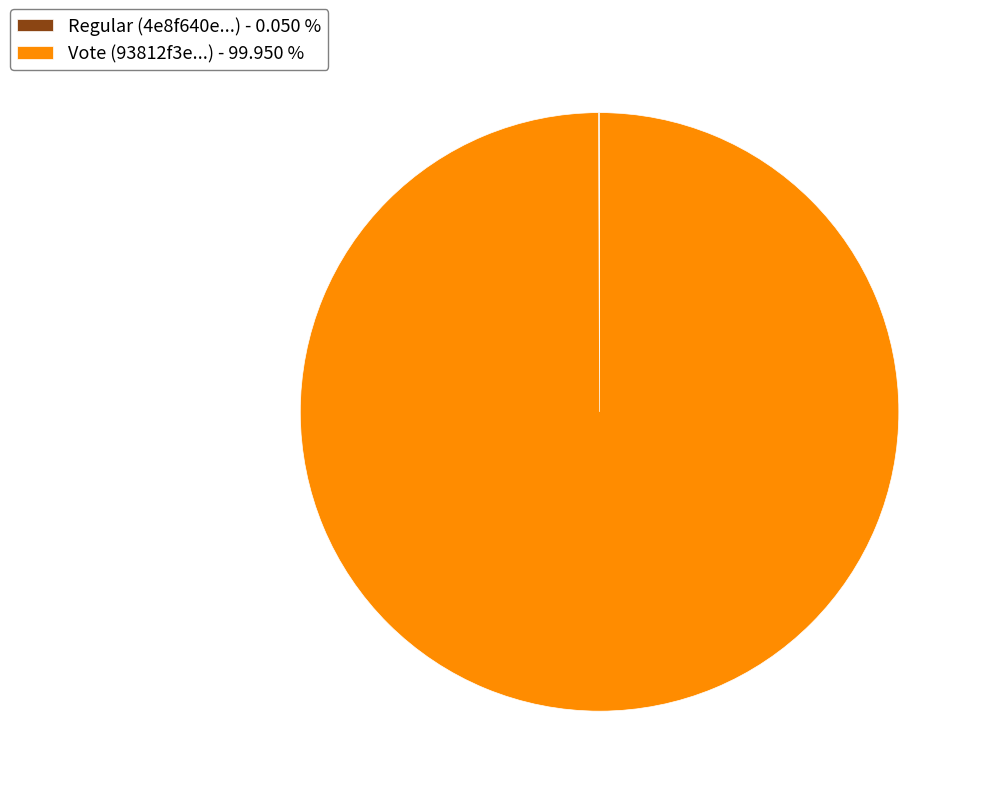

Does any single category account for the majority?

Yes